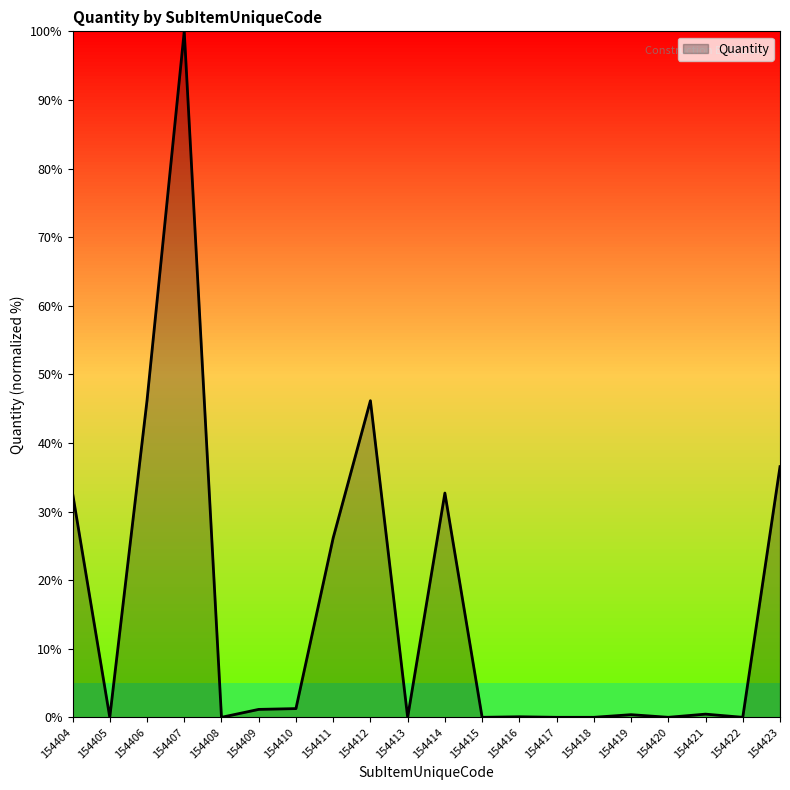

The value at 154411 is 26.2. True or false?

True